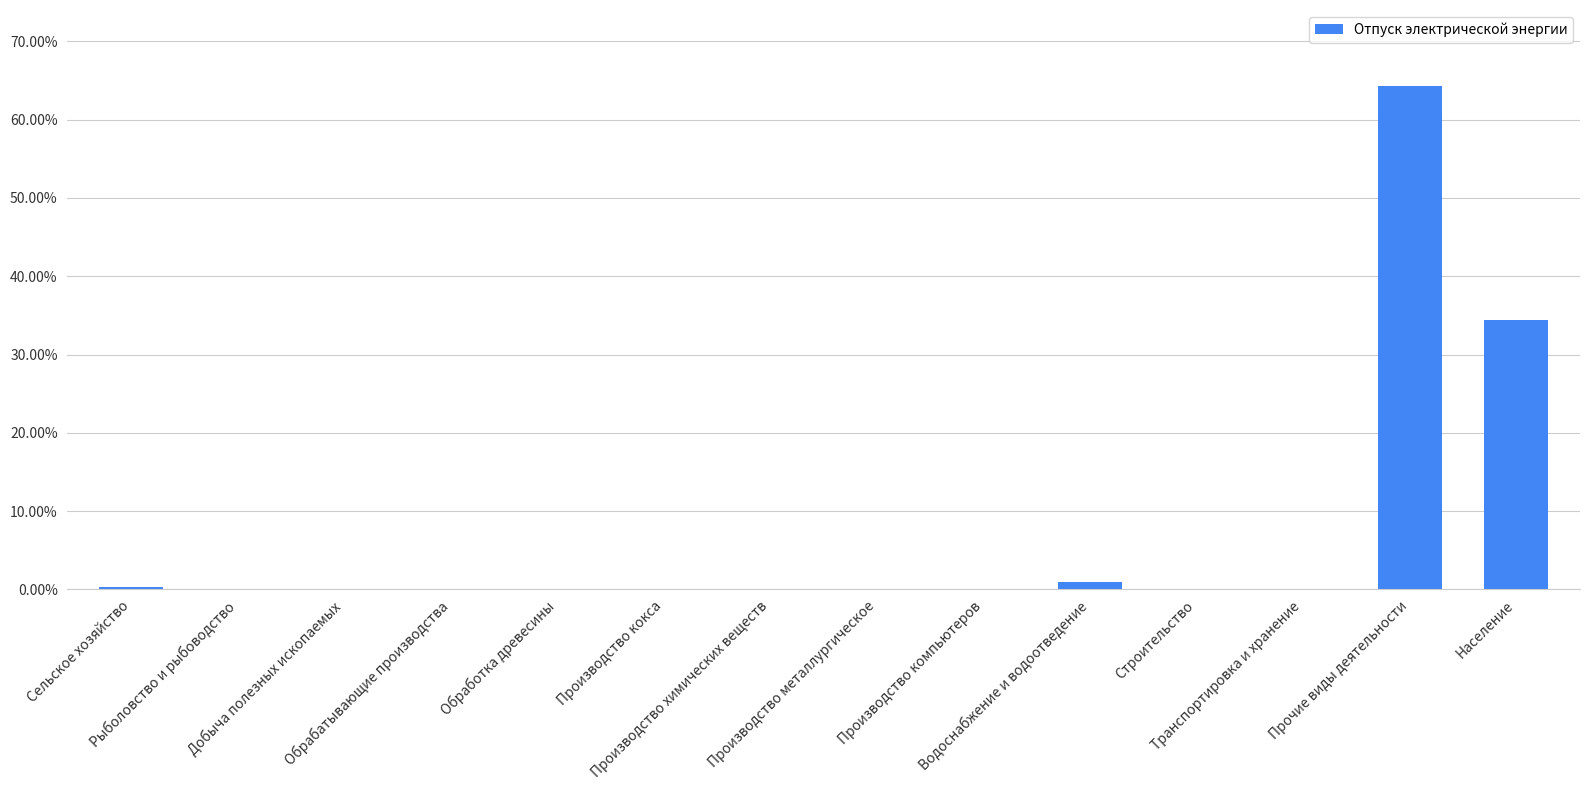

How many values are above zero?

4